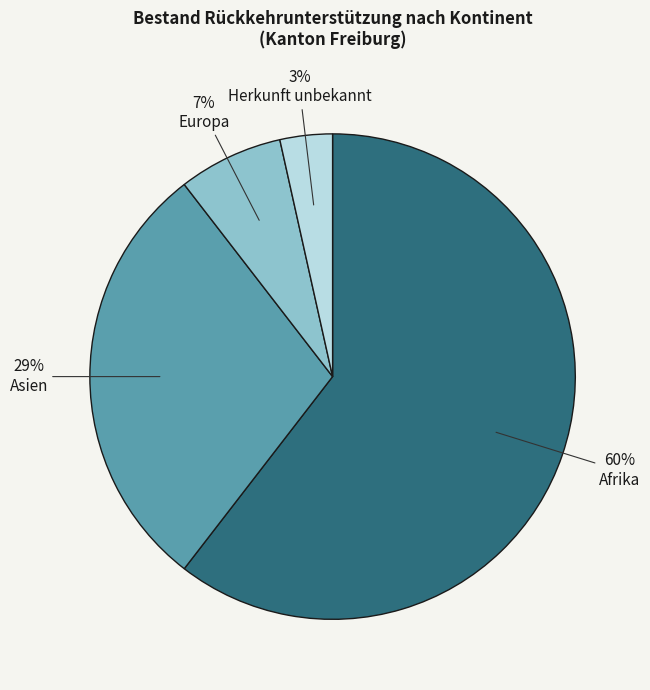

To the nearest percent, what is the average slice percentage?

25%